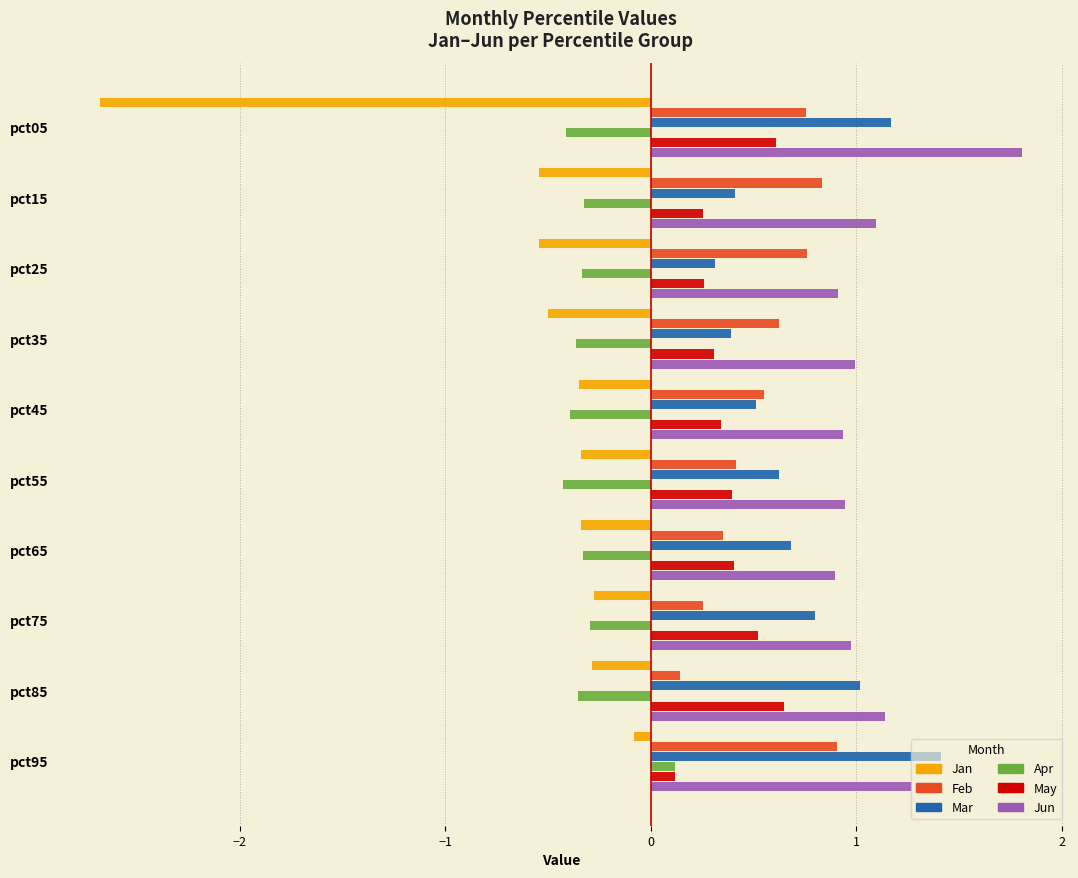

What is the total value across all series at pct15?

1.7